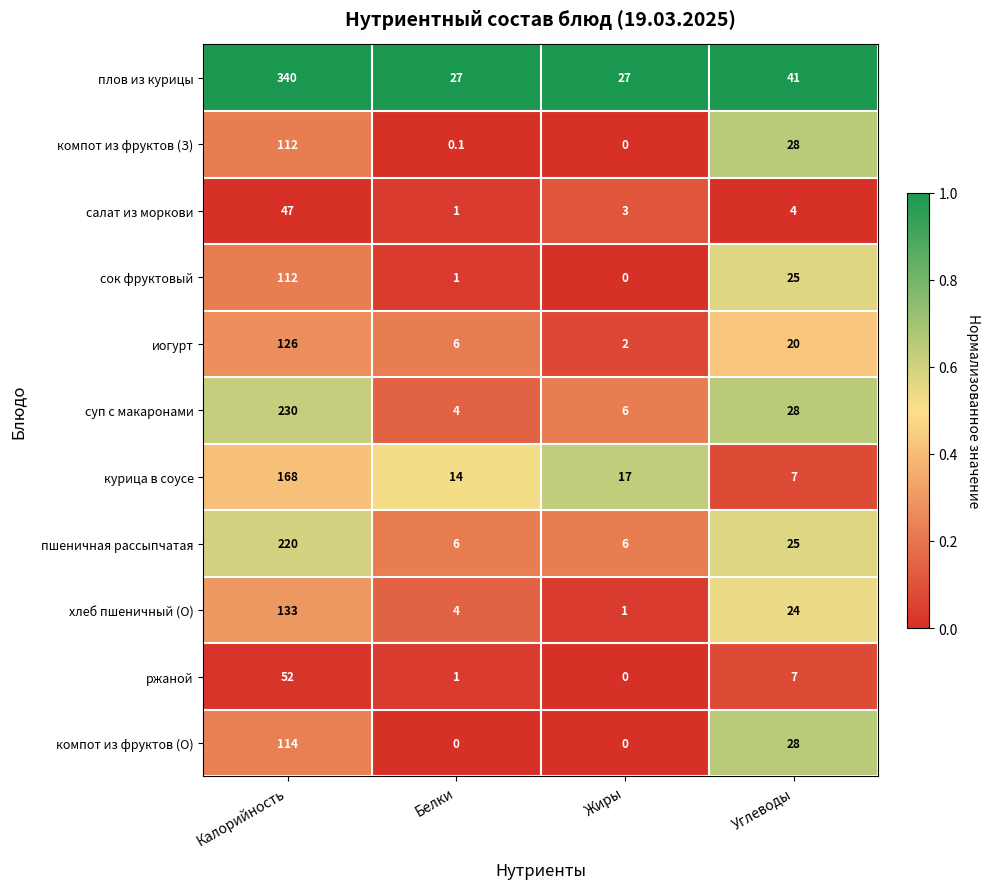

The хлеб пшеничный (О) series shows 185.7 at Калорийность. True or false?

False